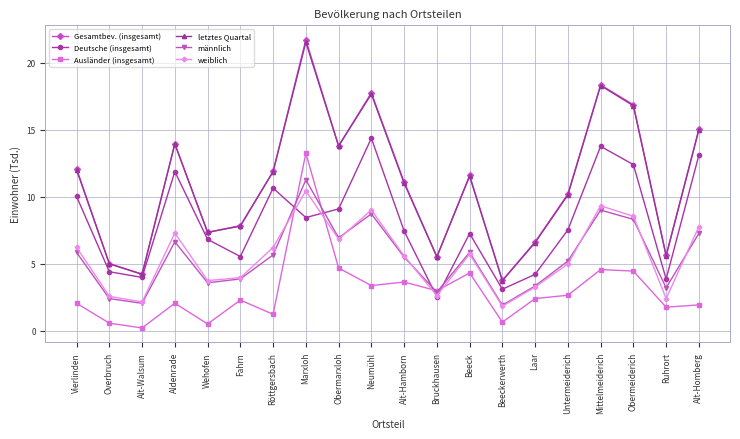

What is the total value across all series at Wehofen?

29.4